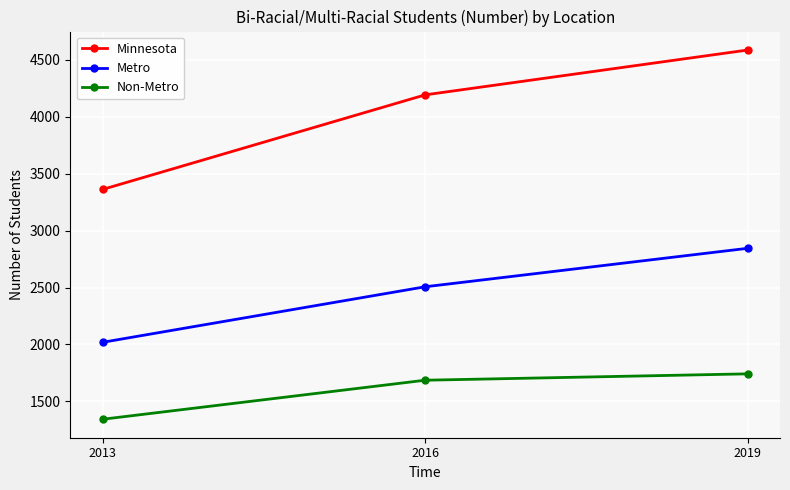

Does the chart have visible grid lines?

Yes